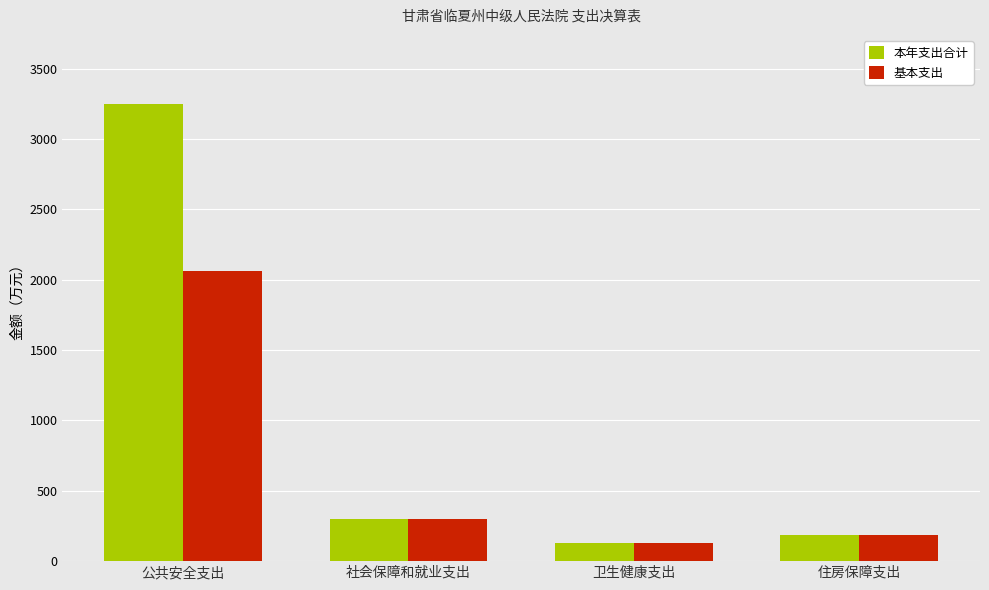

At which label is 基本支出 closest to 1094?

社会保障和就业支出